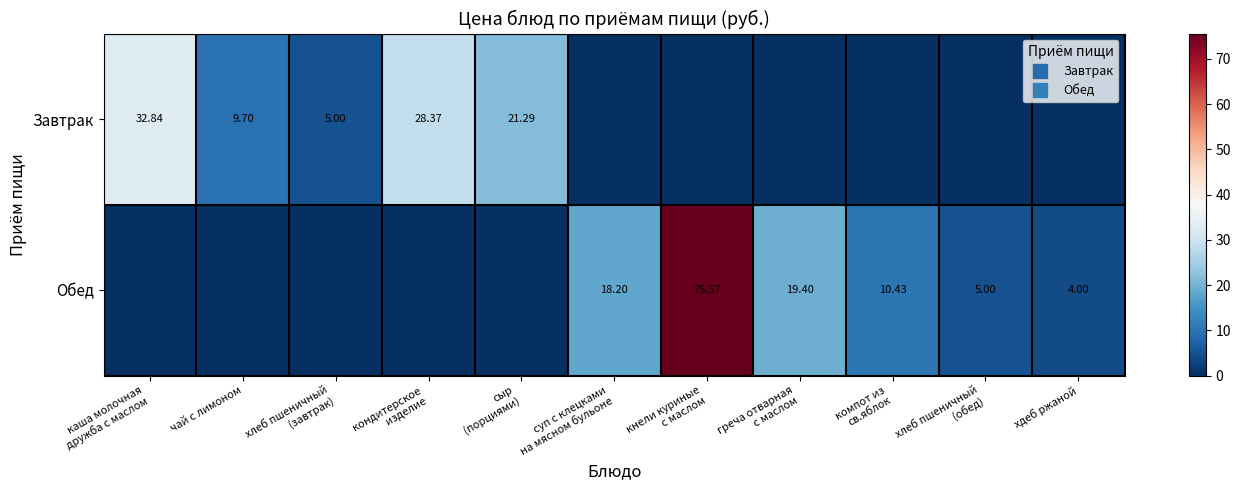

What is the highest value of the Обед series?

75.6